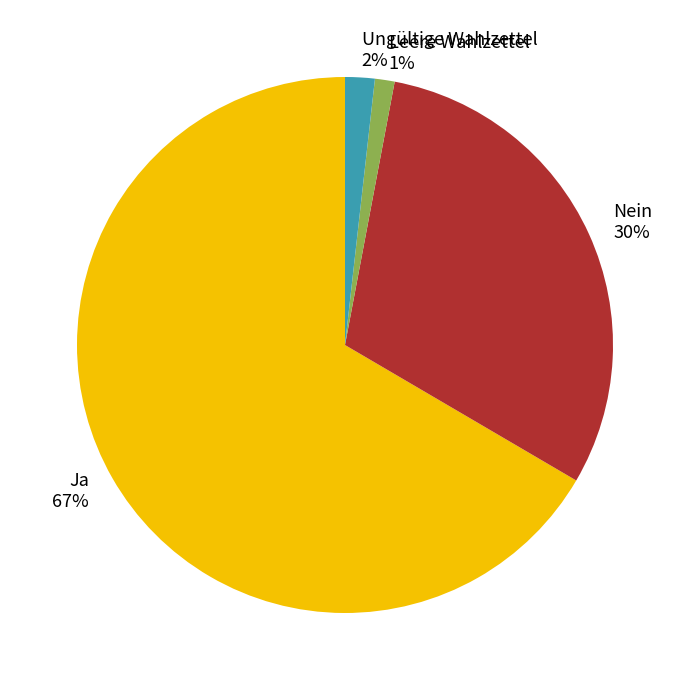

To the nearest percent, what is the average slice percentage?

25%